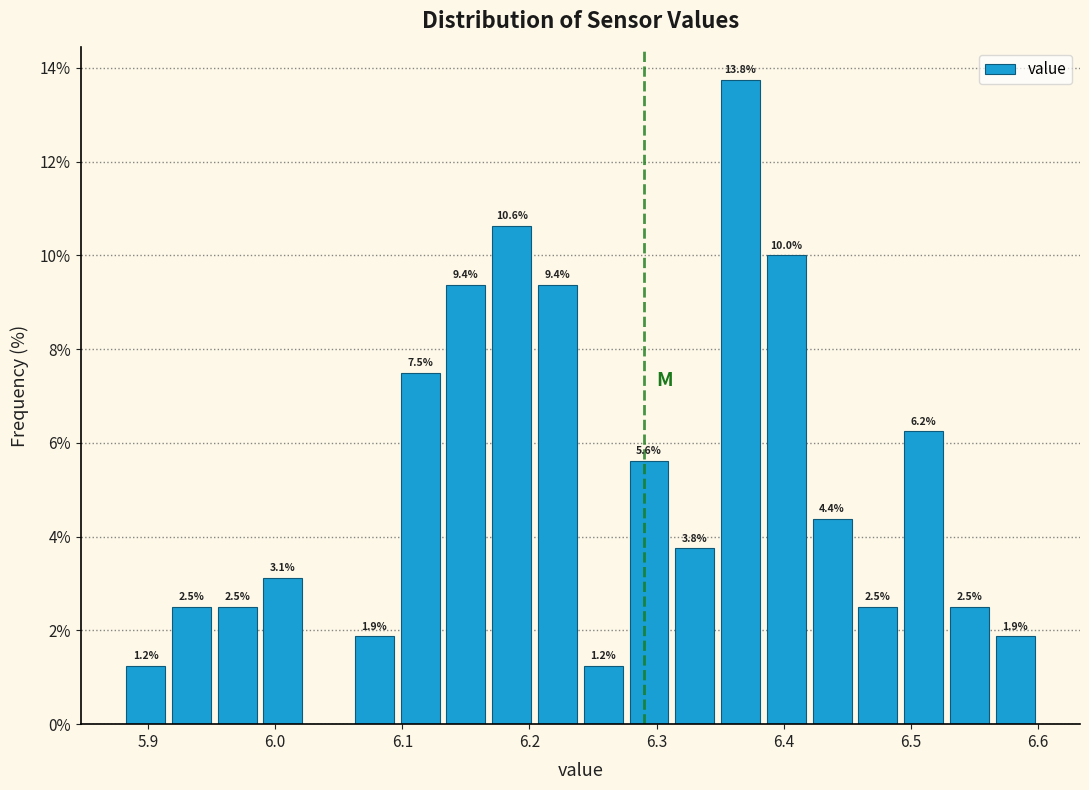

Around what value on the x-axis is the tallest bar? Give the approximate position of its centre, as read against the axis.

6.37